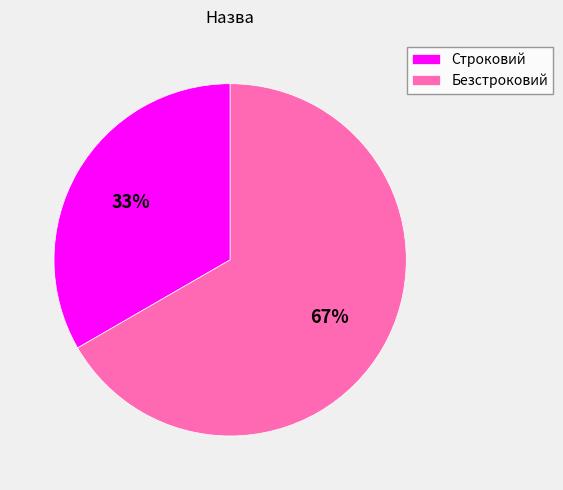

How many segments does this pie chart have?

2